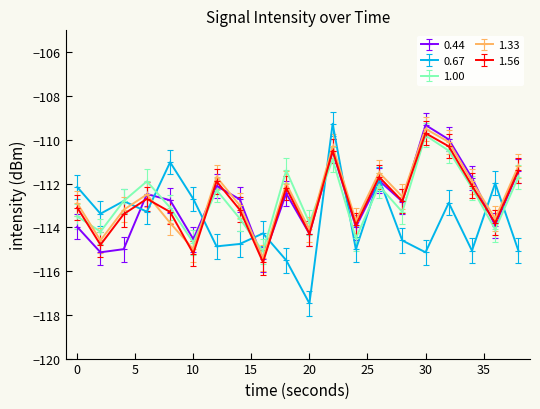

Which series has the largest range (max minus min)?

0.67